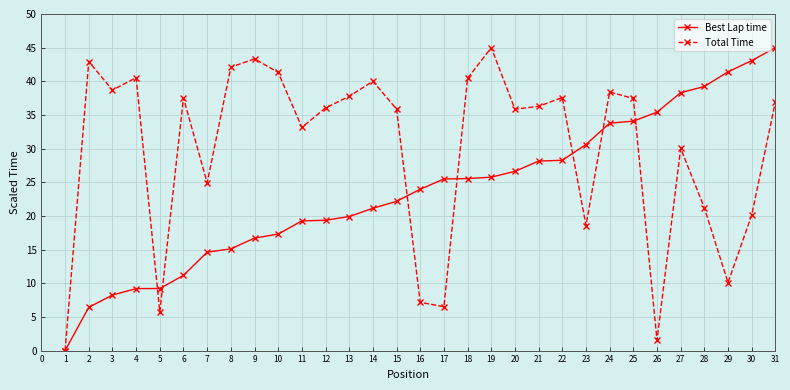

How many lines are shown in the chart?

2